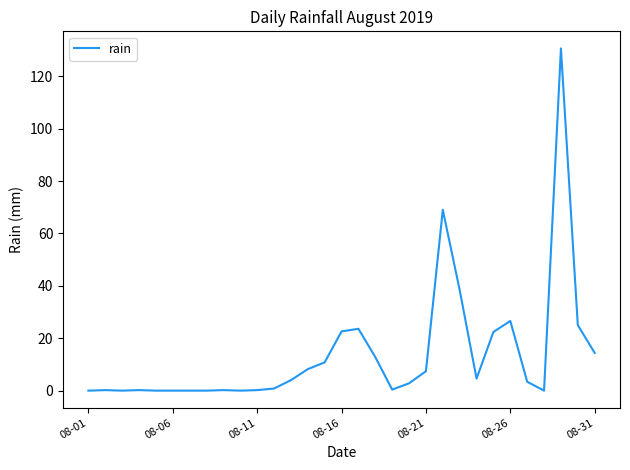

What is the maximum value shown in the chart?

130.6